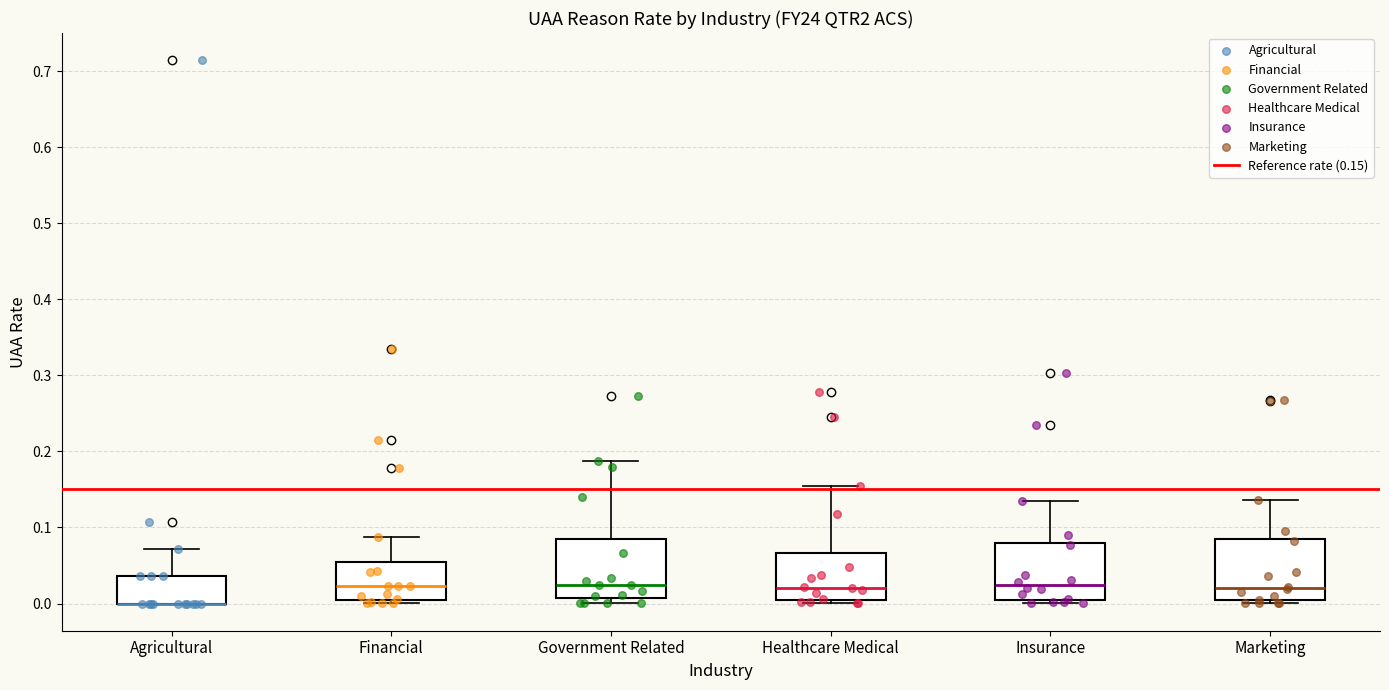

Reading left to right, read every box against the y-axis: the position of its median line, the range the box covers, and the ends of its whiskers. The values are not printed on the chart, so give them approximately, as read against the axis.

Agricultural: median 0.00 (drawn on the box's lower edge), box 0.00 to 0.04, whiskers 0.00 to 0.07
Financial: median 0.02, box 0.00 to 0.05, whiskers 0.00 (just below the box's lower edge) to 0.09
Government Related: median 0.02, box 0.01 to 0.09, whiskers 0.00 to 0.19
Healthcare Medical: median 0.02, box 0.01 to 0.07, whiskers 0.00 to 0.15
Insurance: median 0.02, box 0.00 to 0.08, whiskers 0.00 (just below the box's lower edge) to 0.14
Marketing: median 0.02, box 0.00 to 0.09, whiskers 0.00 (just below the box's lower edge) to 0.14